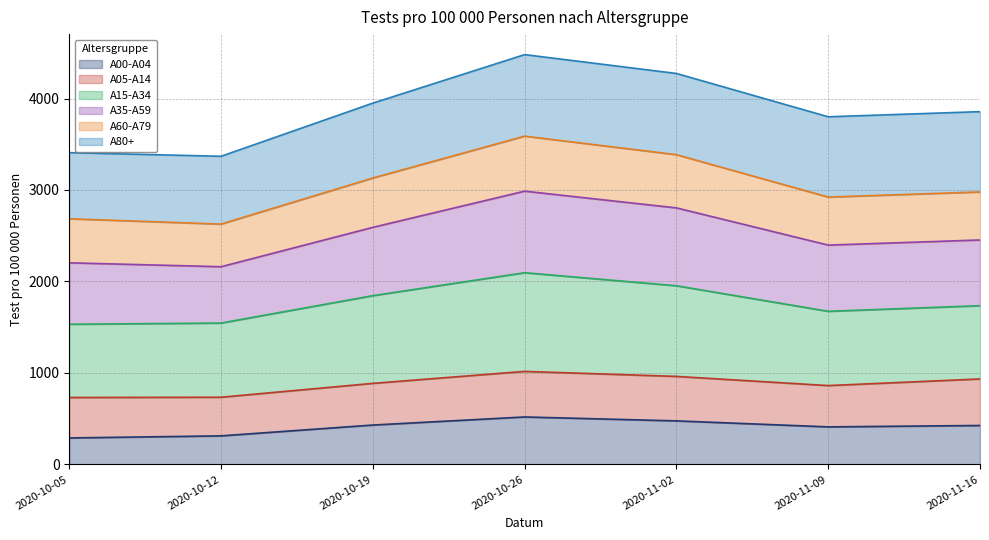

What is the total value across all series at 2020-10-05?

3408.2